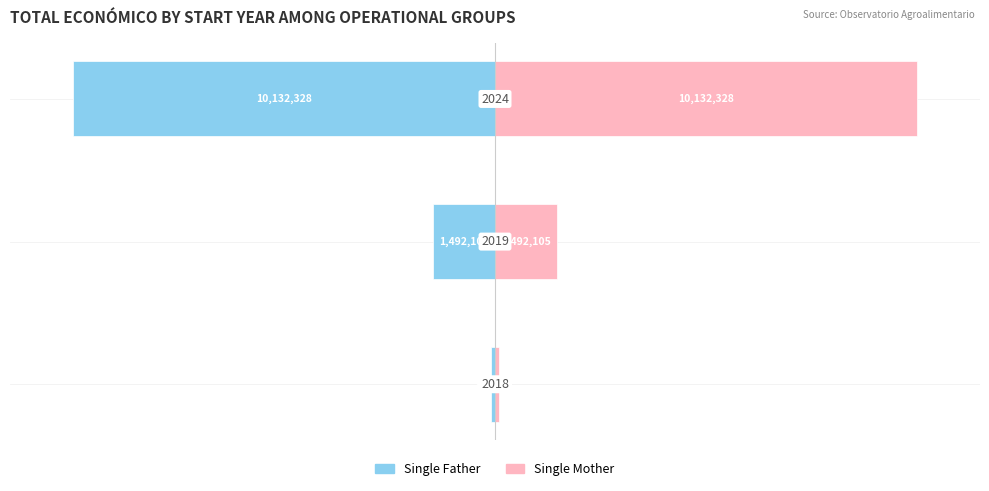

Count the number of data series in this chart.

2